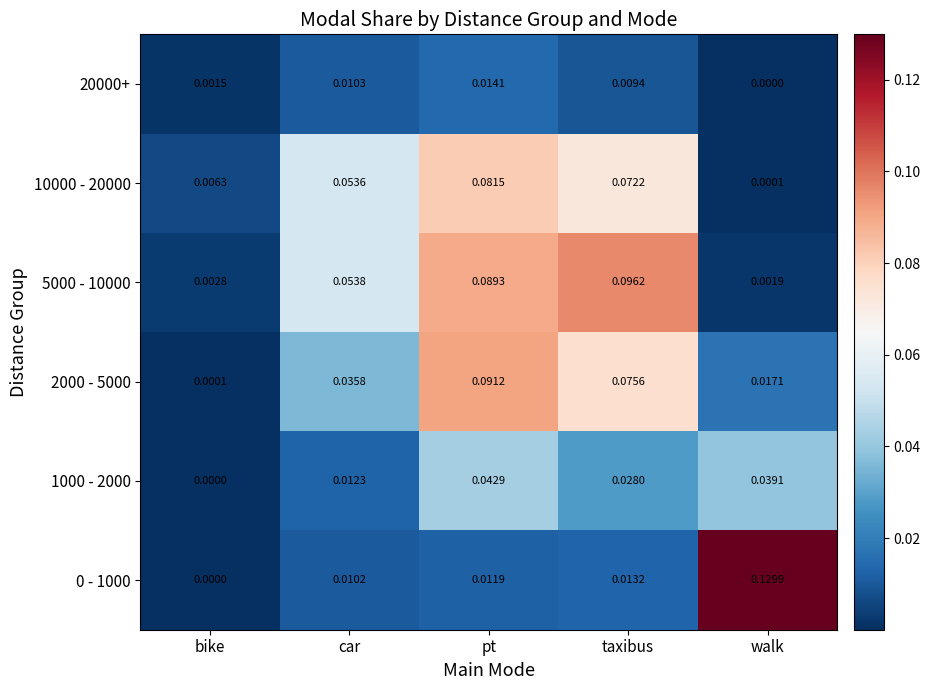

Which category has the highest value across all series?

walk